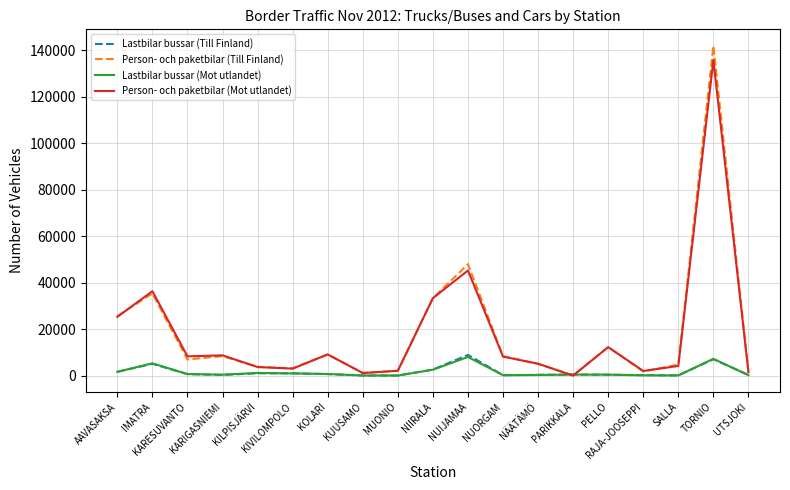

Which series has the largest range (max minus min)?

Person- och paketbilar (Till Finland)